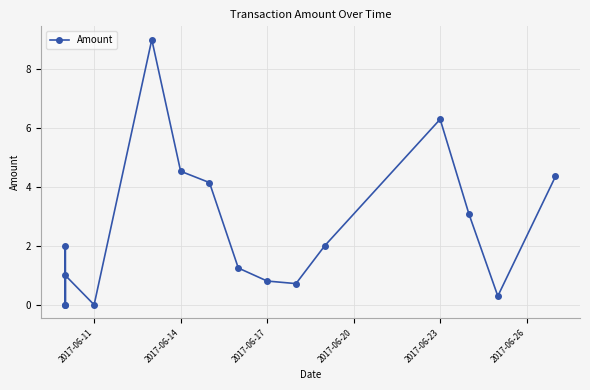

What is the value of the 15th point from the left?

0.3